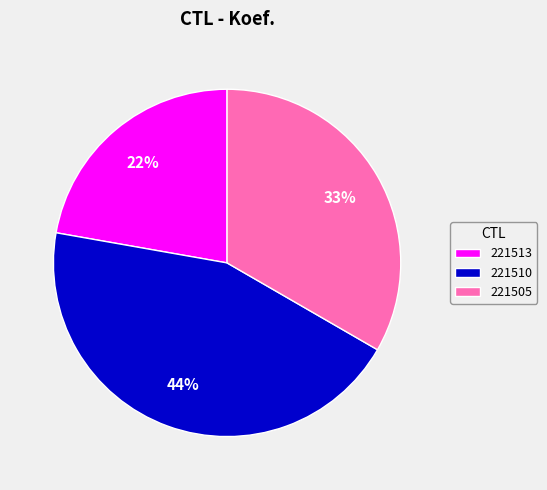

Is 221510 the majority of the pie?

No